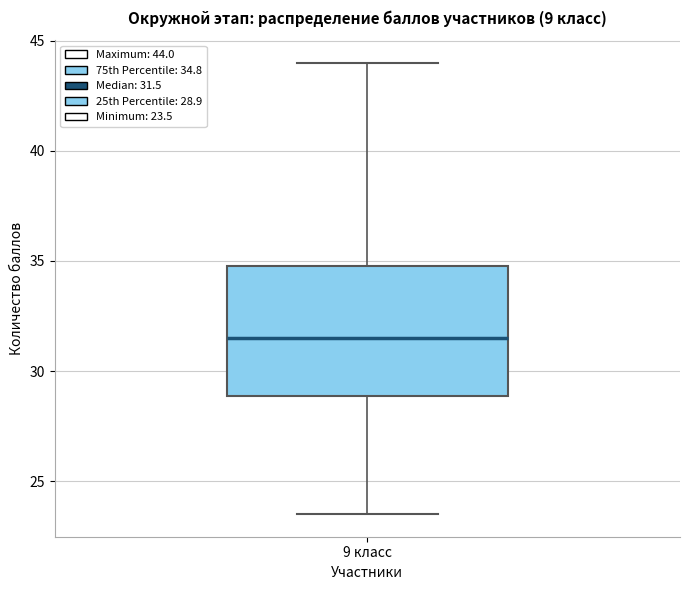

Transcribe this box plot: give where the median line is, the range the box spans, and where the two whiskers end, as read against the y-axis. The values are not printed on the chart, so give them approximately, as read against the axis.

median 31.5, box 29.0 to 35.0, whiskers 23.5 to 44.0